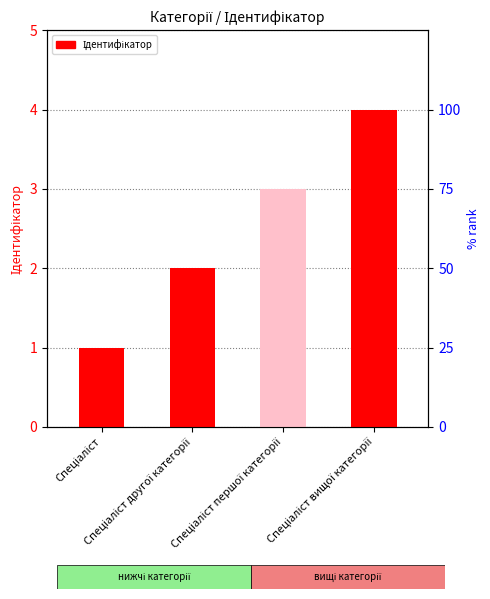

What is the label of the 2nd bar from the right?

Спеціаліст першої категорії